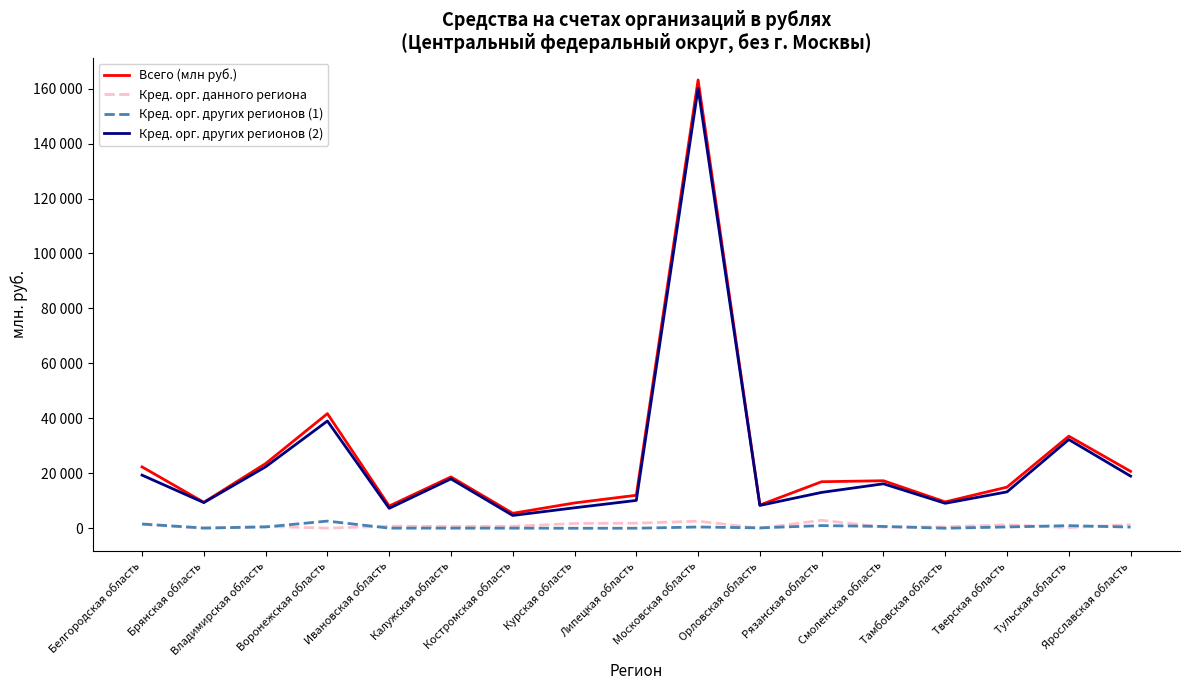

Does the chart have visible grid lines?

No